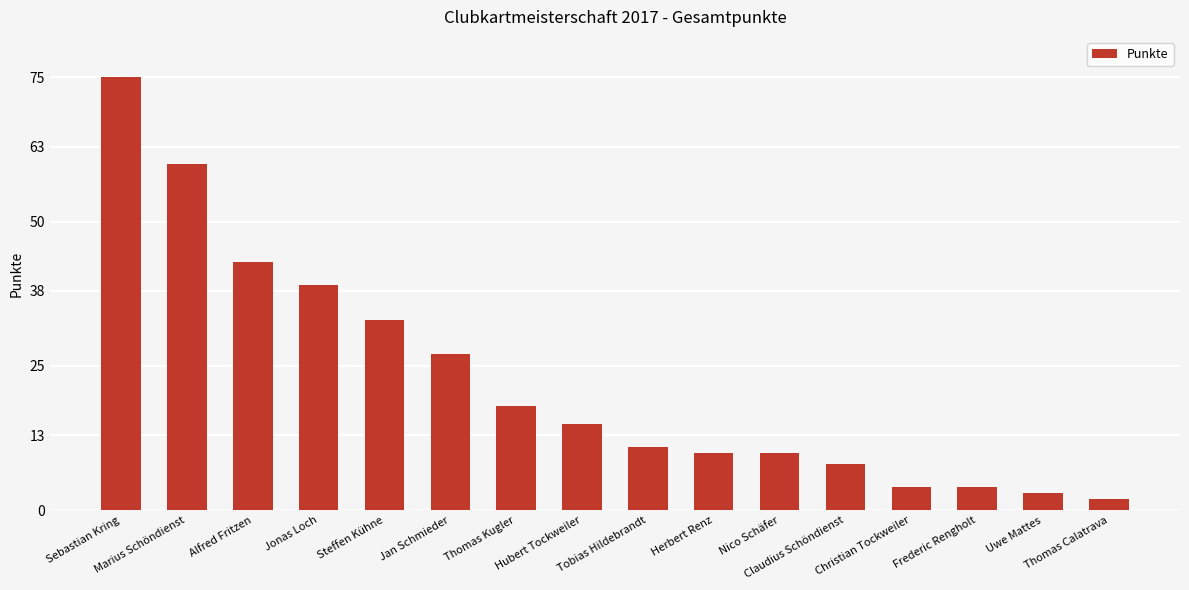

What is the value of the 10th bar from the left?

10